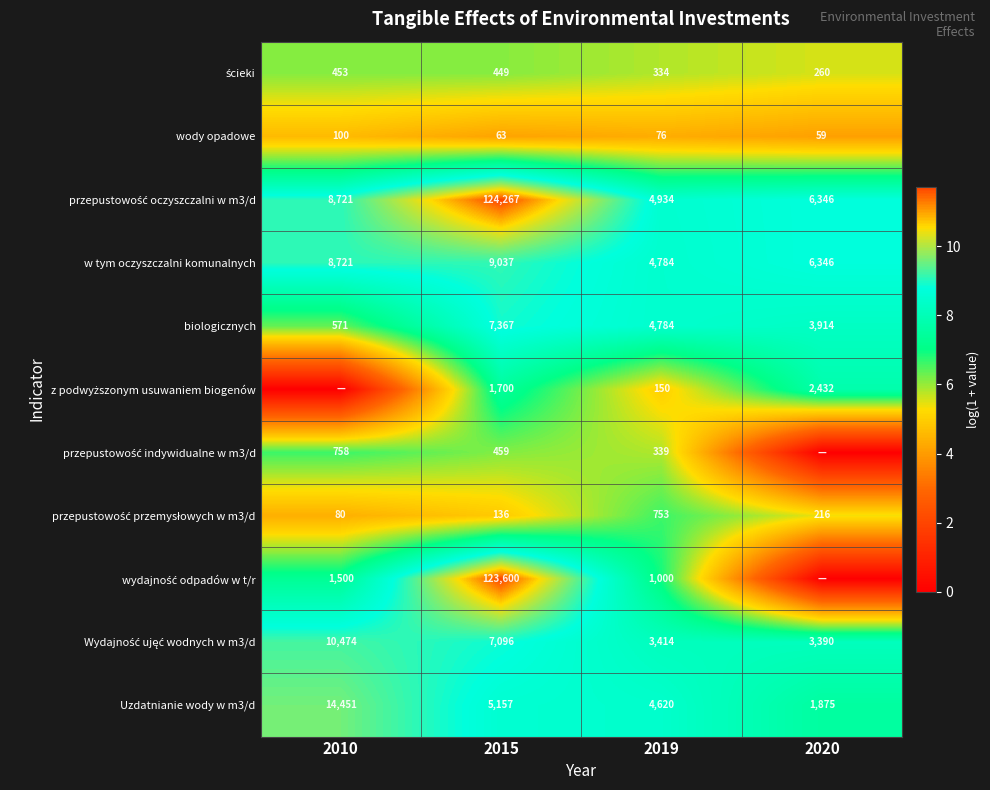

At which label does w tym oczyszczalni komunalnych reach its minimum?

2019